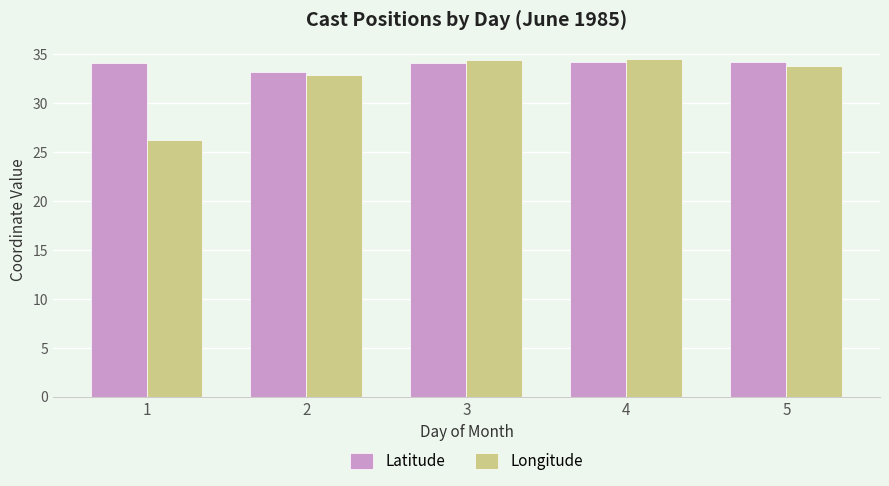

At 1, list the series in order from largest to smallest.

Latitude, Longitude